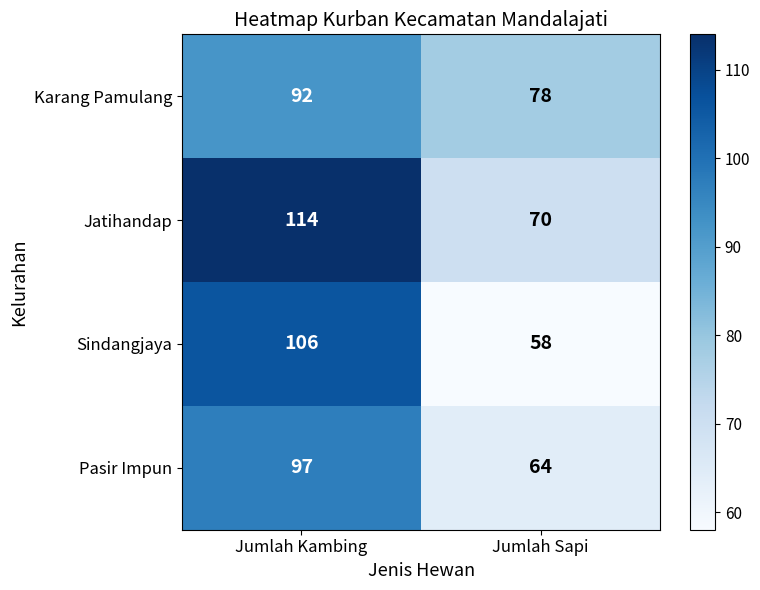

What is the difference between the Karang Pamulang values at Jumlah Kambing and Jumlah Sapi?

14